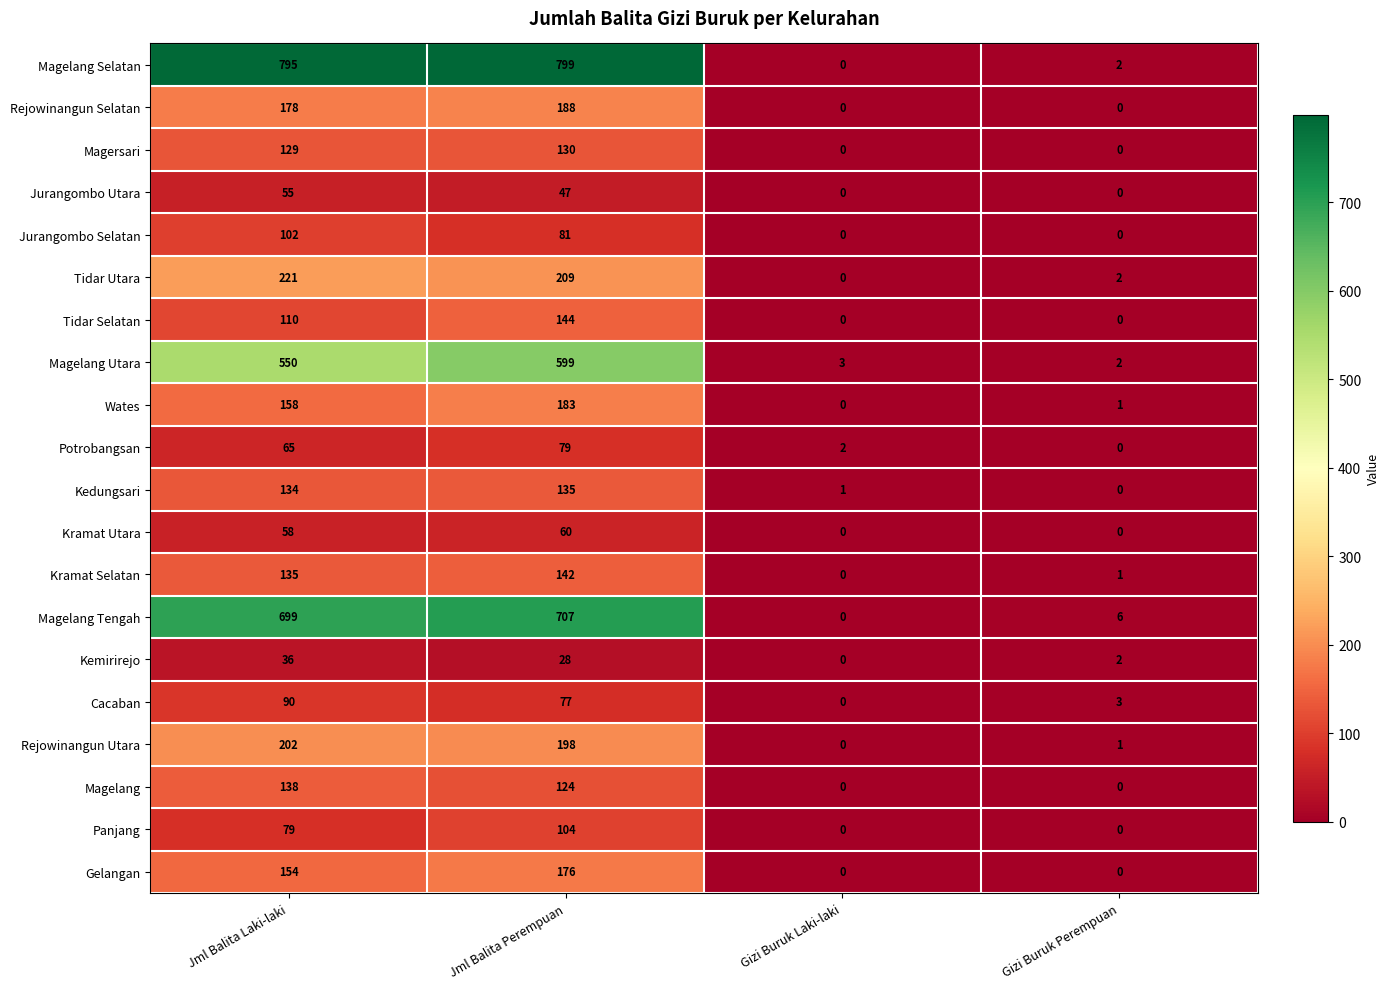

Read the Tidar Selatan value at Jml Balita Laki-laki.

110